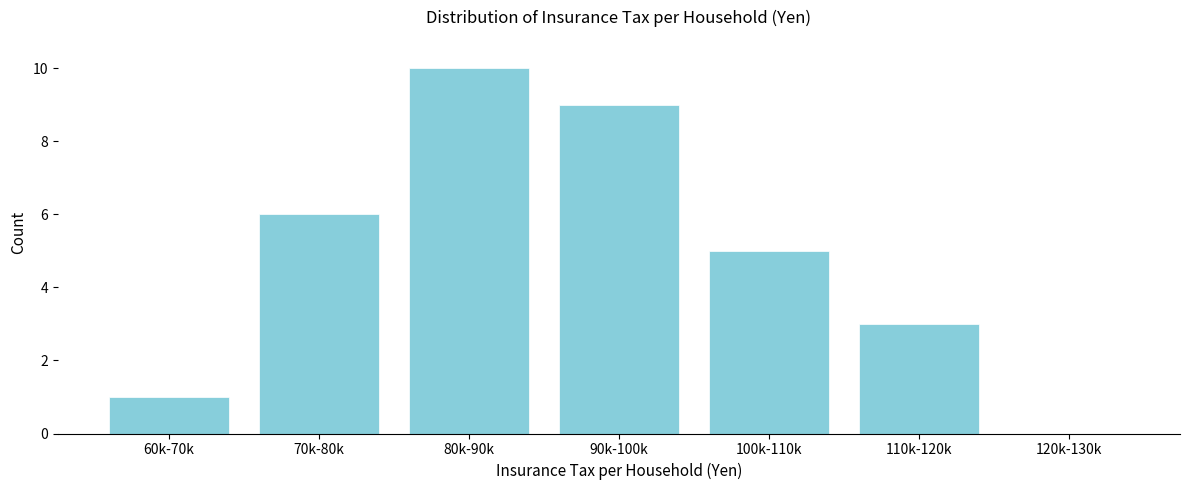

Reading right to left, extract all data points from this chart.

120k-130k=0	110k-120k=3	100k-110k=5	90k-100k=9	80k-90k=10	70k-80k=6	60k-70k=1